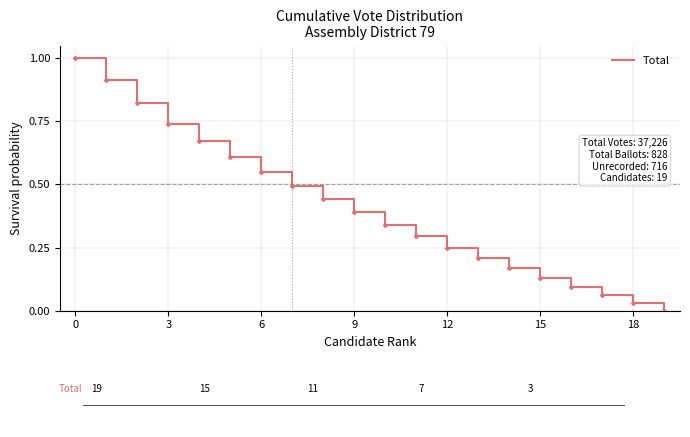

How many lines are shown in the chart?

1